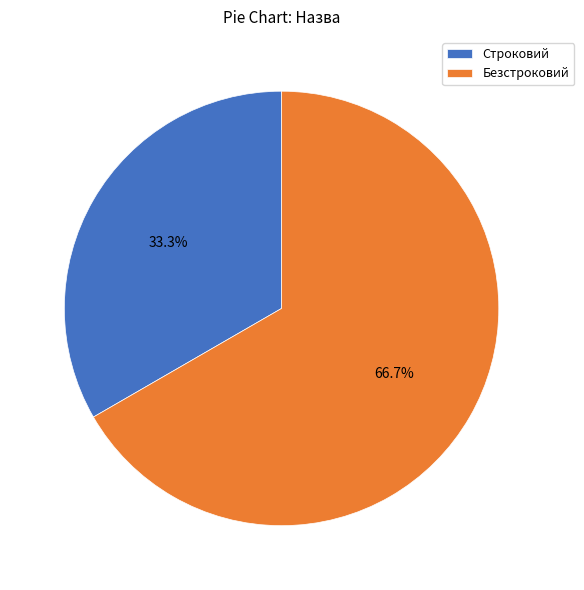

Is Безстроковий the majority of the pie?

Yes